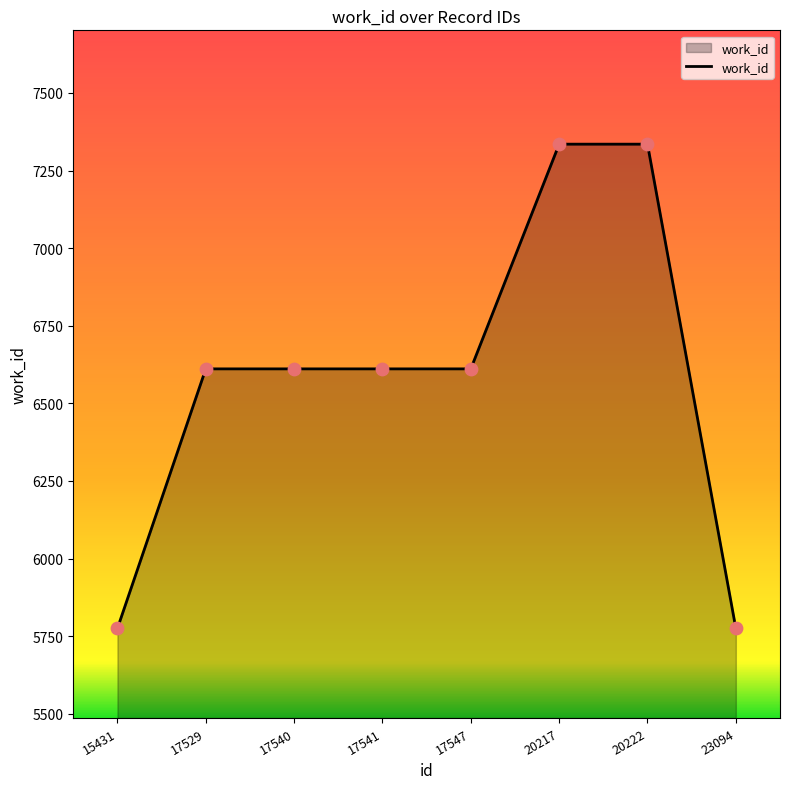

What is the ratio of the value at 17529 to the value at 17547?

1.0